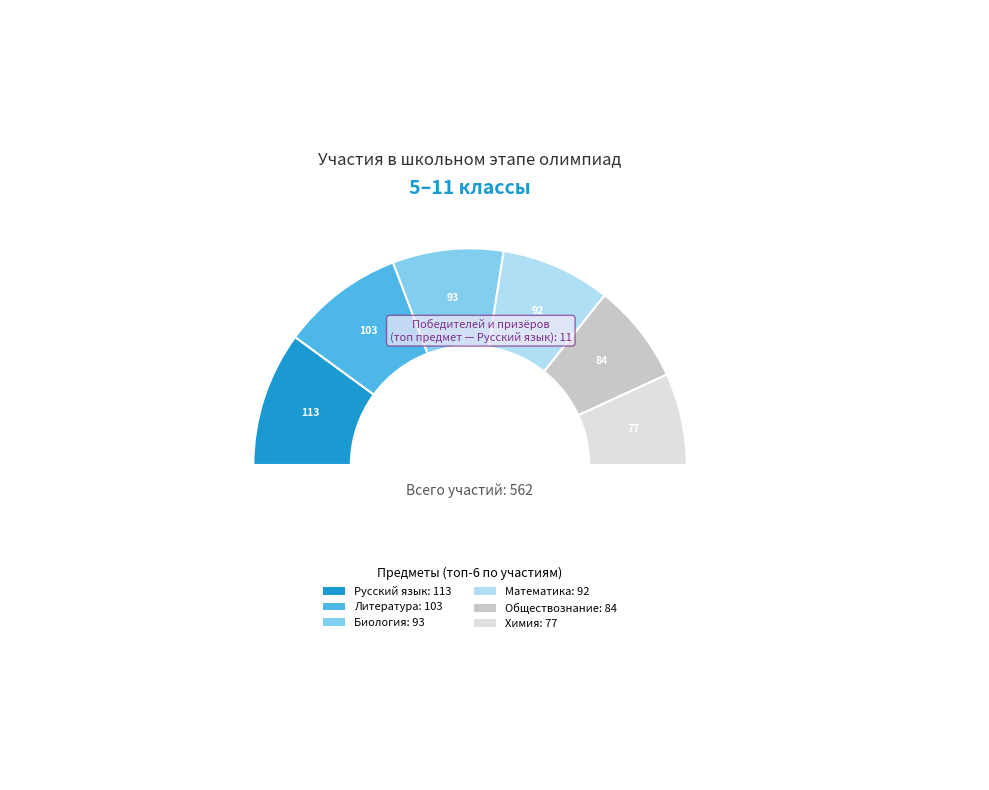

Which category has the biggest portion of the pie?

Русский язык